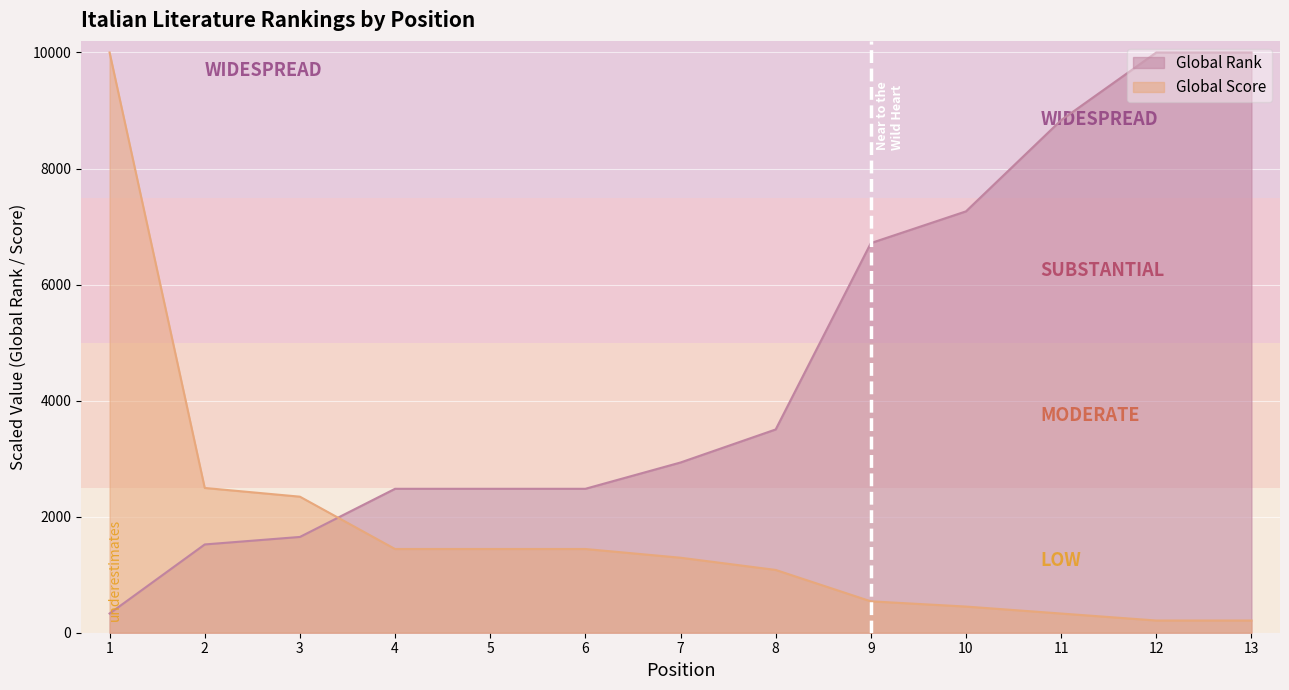

The value of Global Score at 8 is 1438.3. True or false?

False